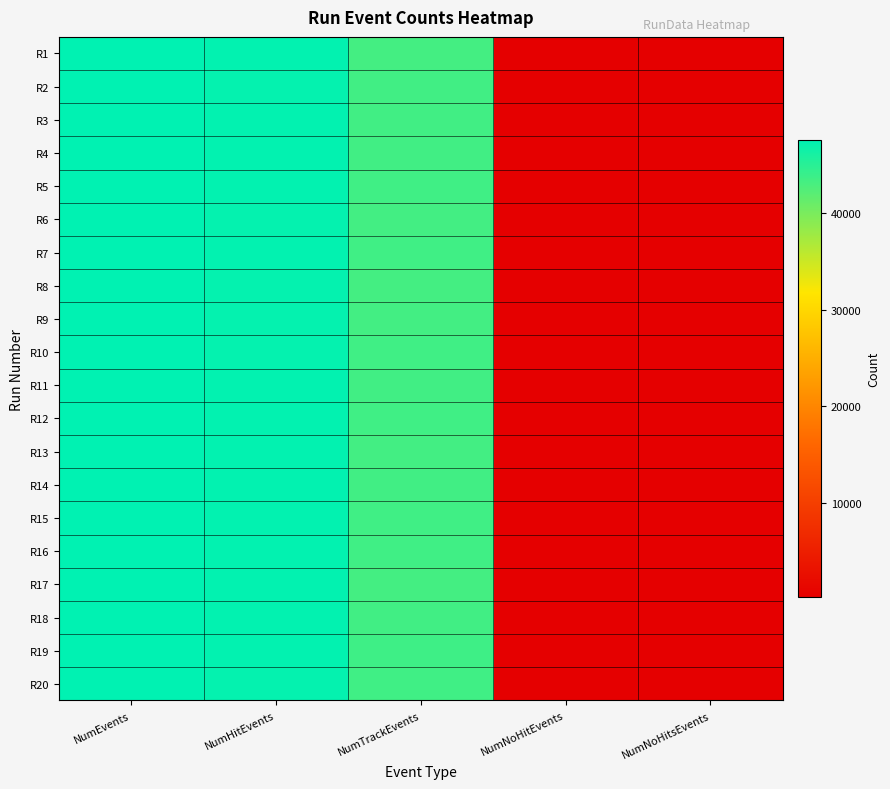

Reading left to right, extract all data points from this chart.

R1: NumEvents=47591	NumHitEvents=47365	NumTrackEvents=43262	NumNoHitEvents=226	NumNoHitsEvents=226
R2: NumEvents=47551	NumHitEvents=47305	NumTrackEvents=43482	NumNoHitEvents=246	NumNoHitsEvents=246
R3: NumEvents=47589	NumHitEvents=47338	NumTrackEvents=43458	NumNoHitEvents=251	NumNoHitsEvents=251
R4: NumEvents=47583	NumHitEvents=47351	NumTrackEvents=43478	NumNoHitEvents=232	NumNoHitsEvents=232
R5: NumEvents=47567	NumHitEvents=47334	NumTrackEvents=43578	NumNoHitEvents=233	NumNoHitsEvents=233
R6: NumEvents=47569	NumHitEvents=47313	NumTrackEvents=43431	NumNoHitEvents=256	NumNoHitsEvents=256
R7: NumEvents=47600	NumHitEvents=47358	NumTrackEvents=43576	NumNoHitEvents=242	NumNoHitsEvents=242
R8: NumEvents=47563	NumHitEvents=47308	NumTrackEvents=43281	NumNoHitEvents=255	NumNoHitsEvents=255
R9: NumEvents=47588	NumHitEvents=47327	NumTrackEvents=43419	NumNoHitEvents=261	NumNoHitsEvents=261
R10: NumEvents=47559	NumHitEvents=47309	NumTrackEvents=43557	NumNoHitEvents=250	NumNoHitsEvents=250
R11: NumEvents=47597	NumHitEvents=47342	NumTrackEvents=43455	NumNoHitEvents=255	NumNoHitsEvents=255
R12: NumEvents=47609	NumHitEvents=47377	NumTrackEvents=43579	NumNoHitEvents=232	NumNoHitsEvents=232
R13: NumEvents=47582	NumHitEvents=47339	NumTrackEvents=43416	NumNoHitEvents=243	NumNoHitsEvents=243
R14: NumEvents=47586	NumHitEvents=47340	NumTrackEvents=43530	NumNoHitEvents=246	NumNoHitsEvents=246
R15: NumEvents=47566	NumHitEvents=47350	NumTrackEvents=43539	NumNoHitEvents=216	NumNoHitsEvents=216
R16: NumEvents=47601	NumHitEvents=47373	NumTrackEvents=43564	NumNoHitEvents=228	NumNoHitsEvents=228
R17: NumEvents=47572	NumHitEvents=47341	NumTrackEvents=43293	NumNoHitEvents=231	NumNoHitsEvents=231
R18: NumEvents=47601	NumHitEvents=47363	NumTrackEvents=43488	NumNoHitEvents=238	NumNoHitsEvents=238
R19: NumEvents=47572	NumHitEvents=47350	NumTrackEvents=43629	NumNoHitEvents=222	NumNoHitsEvents=222
R20: NumEvents=47572	NumHitEvents=47315	NumTrackEvents=43603	NumNoHitEvents=257	NumNoHitsEvents=257